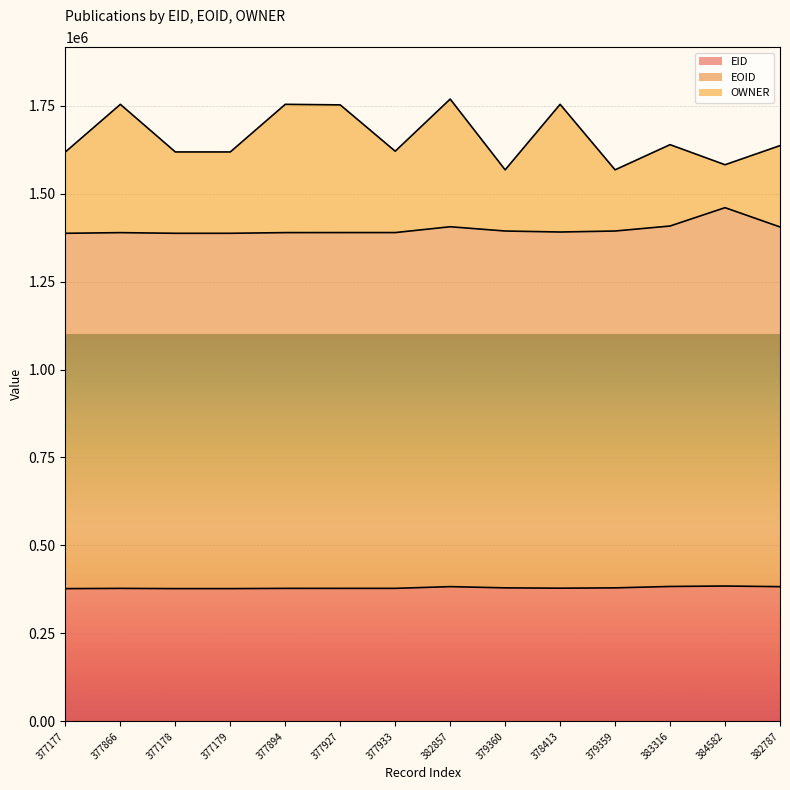

The value of EID at 384582 is 384582. True or false?

True